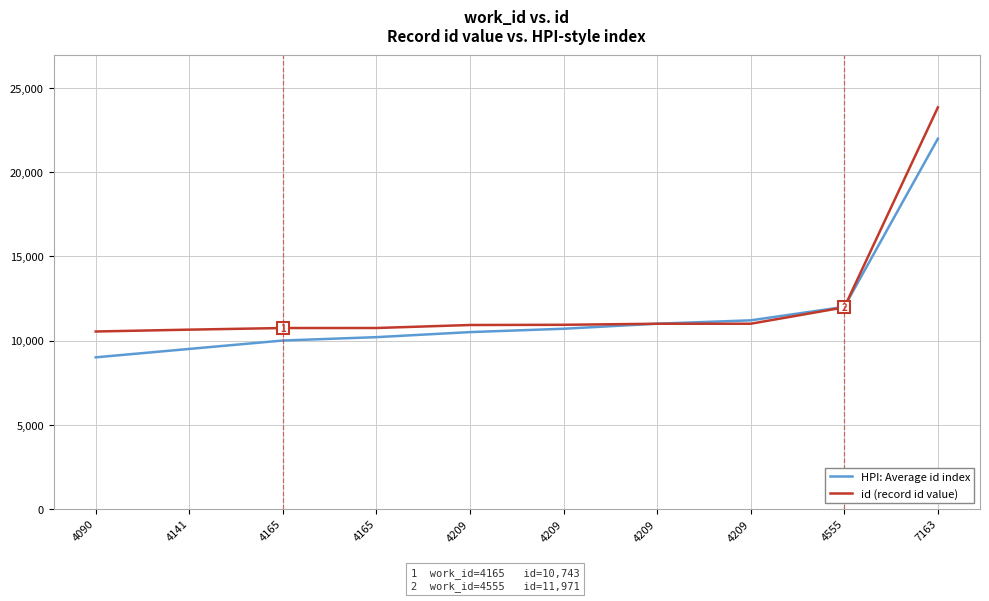

How many lines are shown in the chart?

2